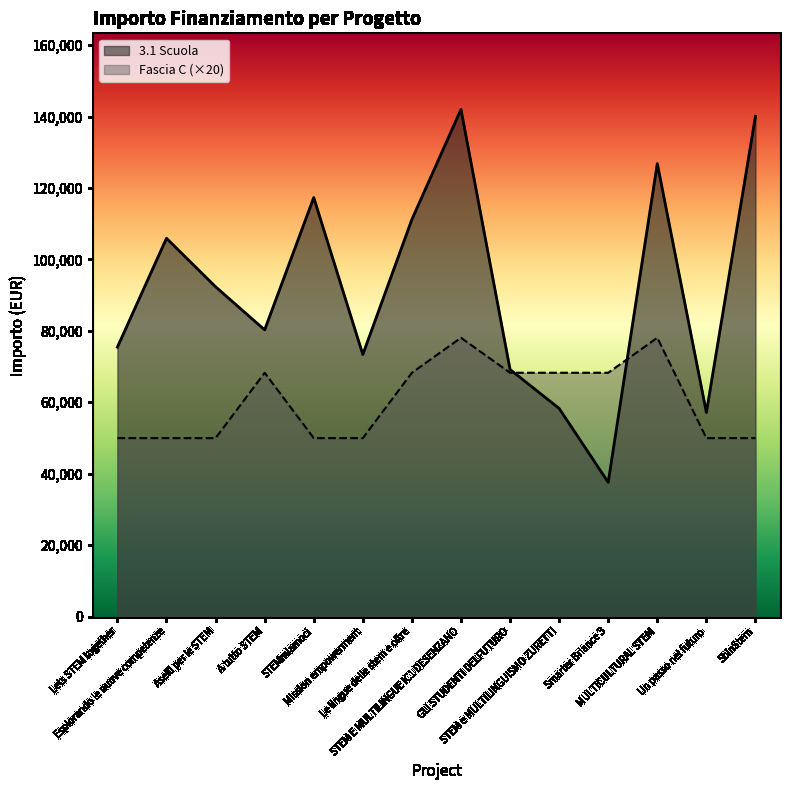

True or false: Fascia C has a value of 16247.0 at Lets STEM together.

False